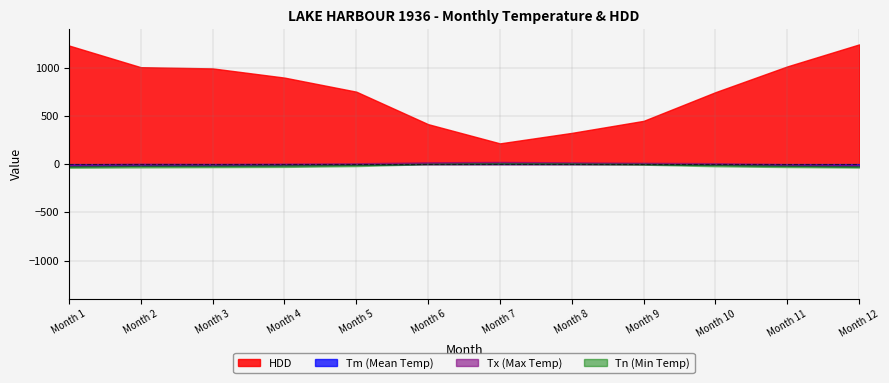

How many lines are shown in the chart?

4